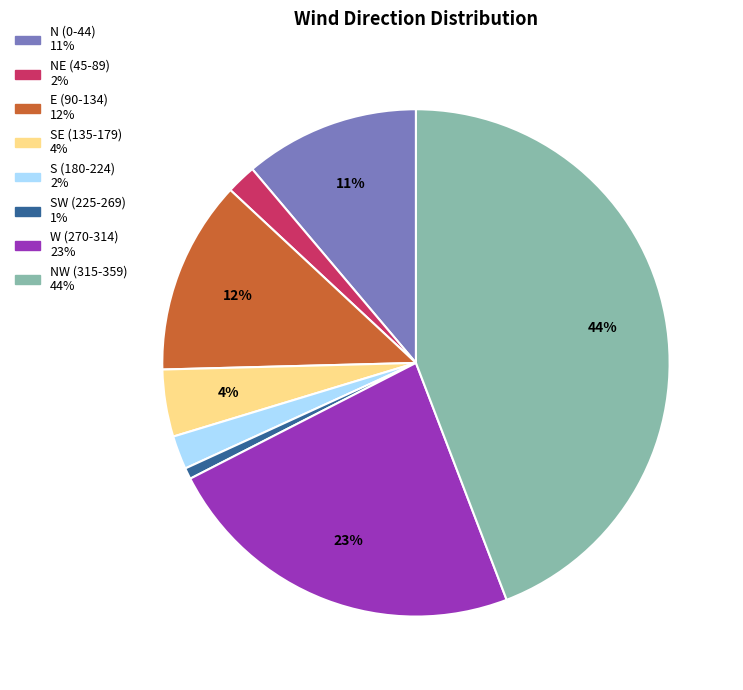

To the nearest percent, what is the difference between the largest and smallest slice percentages?

43%